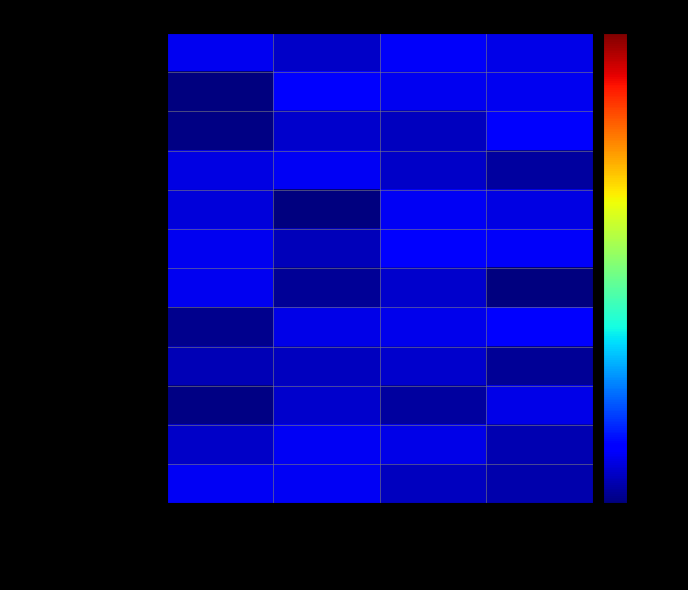

Reading left to right, what are all the values shown in this chart?

Direct Labor: CEC Share=4.0	[Other Entity] Share=2.5	Match Share=4.4	Total=3.6
Fringe Benefits: CEC Share=0.9	[Other Entity] Share=4.9	Match Share=3.9	Total=4.0
Total Labor: CEC Share=1.1	[Other Entity] Share=2.5	Match Share=2.2	Total=4.7
Travel: CEC Share=3.4	[Other Entity] Share=4.2	Match Share=2.5	Total=1.5
Equipment: CEC Share=3.0	[Other Entity] Share=0.8	Match Share=4.2	Total=3.3
Materials/Miscellaneous: CEC Share=3.9	[Other Entity] Share=2.1	Match Share=4.9	Total=4.5
Subrecipients/Vendors: CEC Share=4.0	[Other Entity] Share=1.4	Match Share=2.6	Total=0.7
Total Other Direct Costs: CEC Share=1.2	[Other Entity] Share=3.6	Match Share=3.9	Total=4.9
Indirect Costs: CEC Share=2.0	[Other Entity] Share=2.2	Match Share=2.6	Total=1.4
Profit: CEC Share=1.1	[Other Entity] Share=2.6	Match Share=1.5	Total=3.5
Total Indirect and Profit: CEC Share=2.5	[Other Entity] Share=4.2	Match Share=3.7	Total=1.9
Grand Totals: CEC Share=4.2	[Other Entity] Share=4.1	Match Share=2.2	Total=1.8